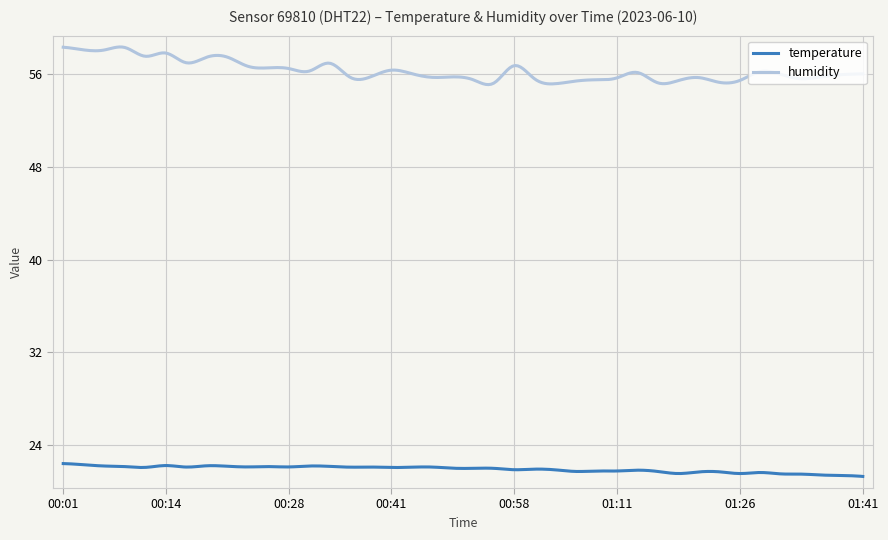

What is the minimum value for temperature?

21.3